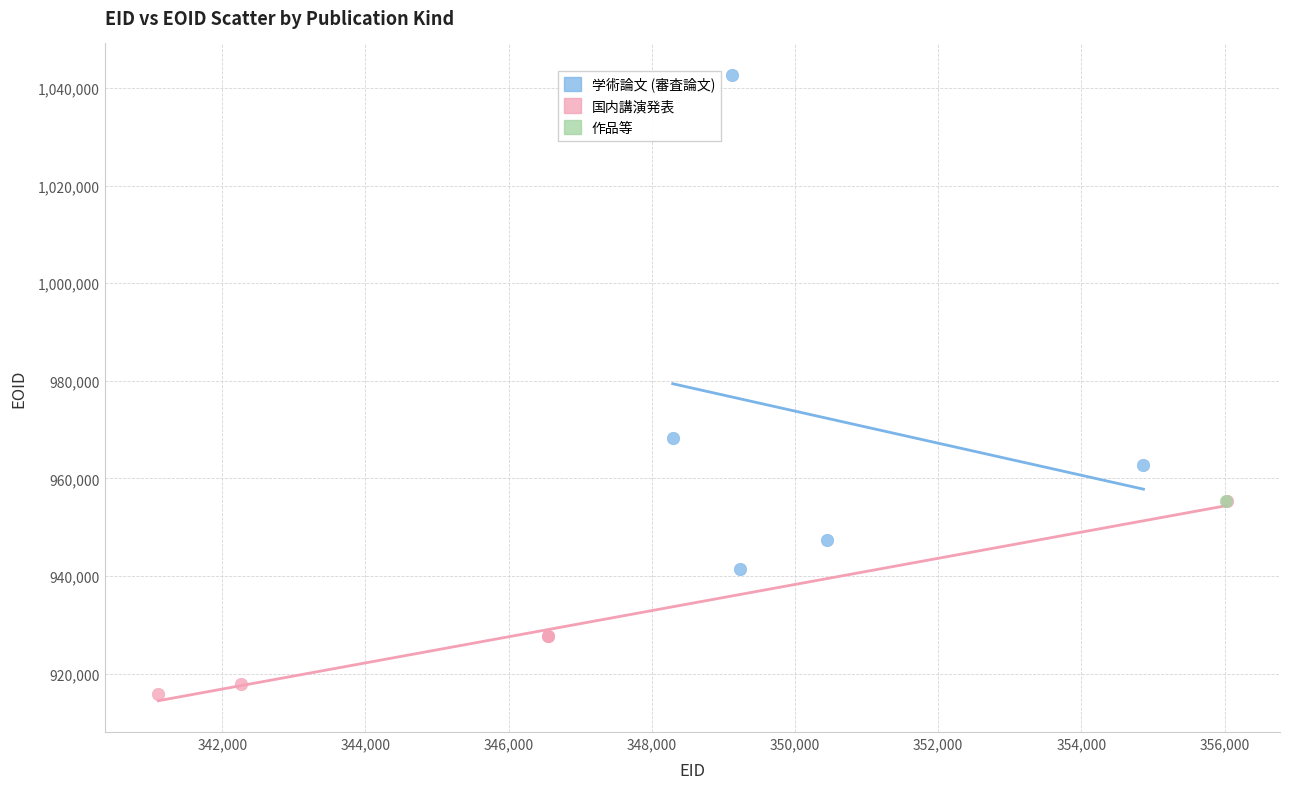

What are all the series names shown in the legend?

学術論文 (審査論文), 国内講演発表, 作品等